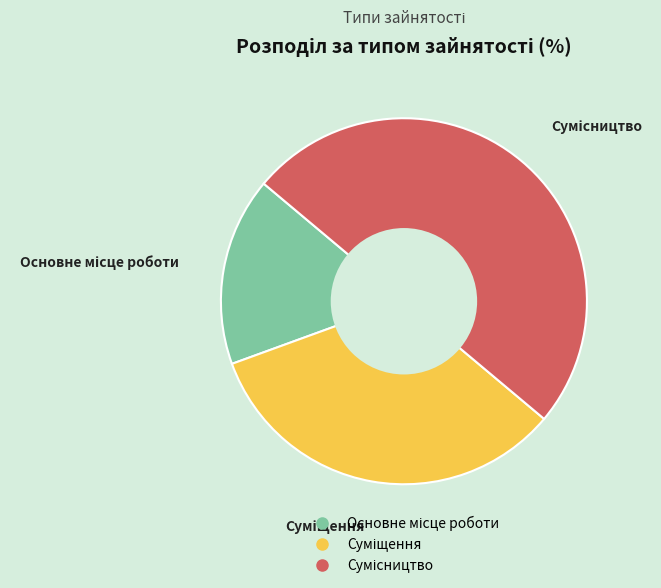

To the nearest percent, what percentage of the pie is Сумісництво?

50%